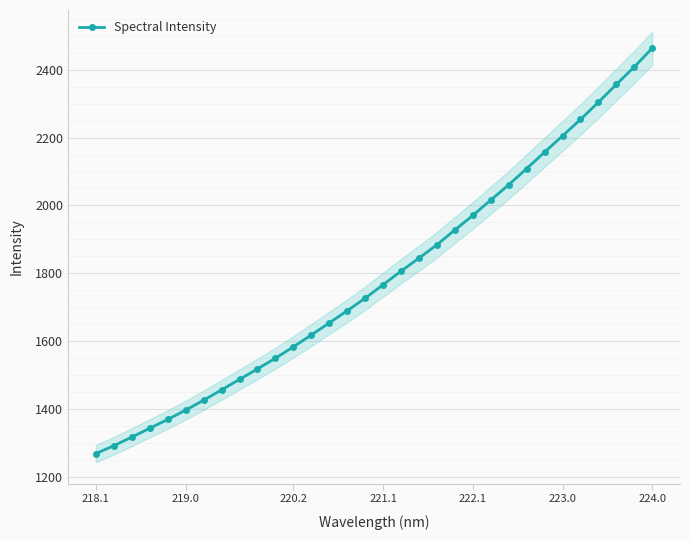

Which category has the highest value in the Spectral Intensity series?

224.0